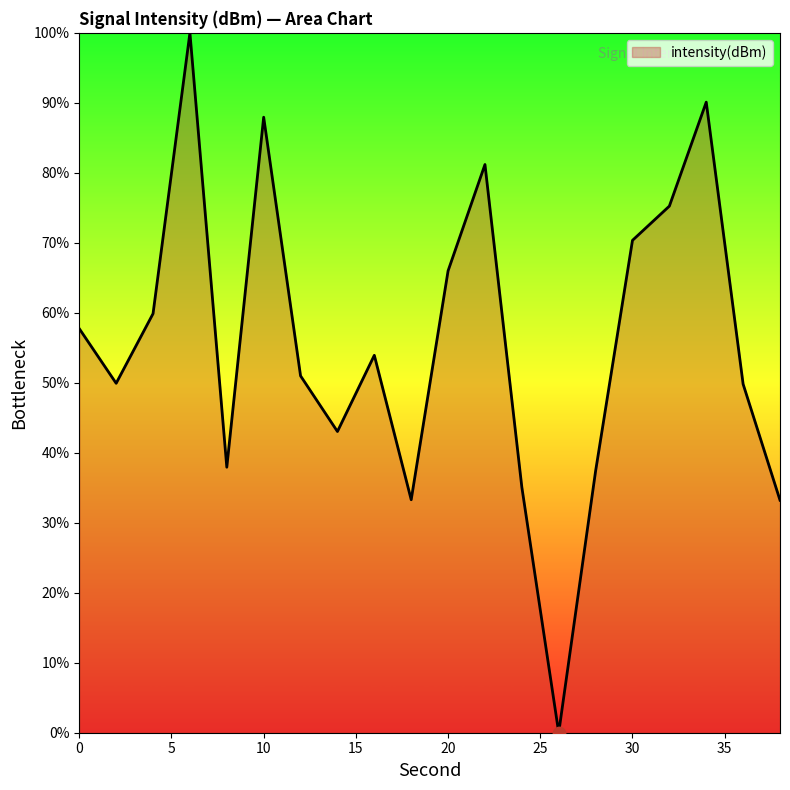

What is the difference between the maximum and minimum values?

100.0